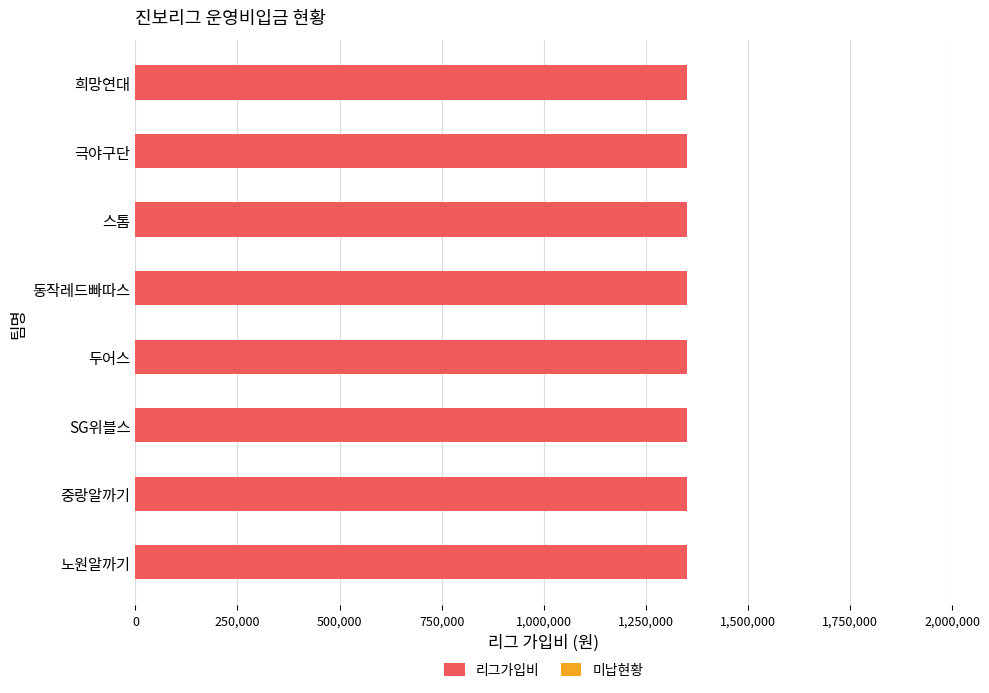

Rank the categories by 미납현황 value from lowest to highest.

노원알까기, 중랑알까기, SG위블스, 두어스, 동작레드빠따스, 스톰, 극야구단, 희망연대